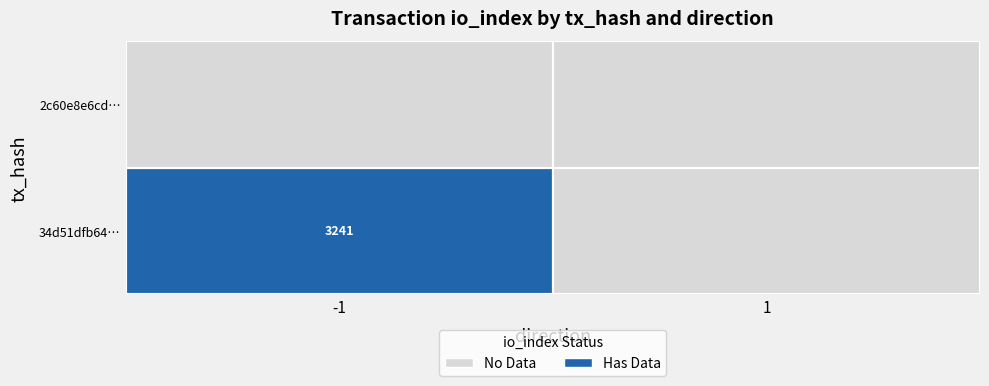

What is the average value of the 34d51dfb64f5f747109af92228be65f86e48696 series?

1620